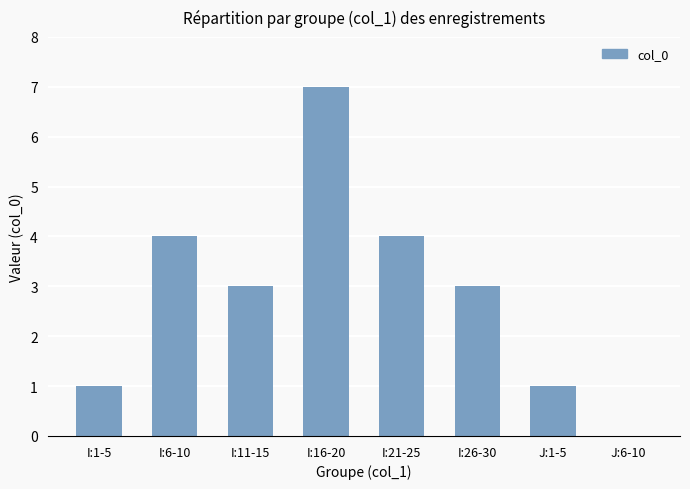

Reading left to right, list all the values displayed in this chart.

I:1-5=1	I:6-10=4	I:11-15=3	I:16-20=7	I:21-25=4	I:26-30=3	J:1-5=1	J:6-10=0